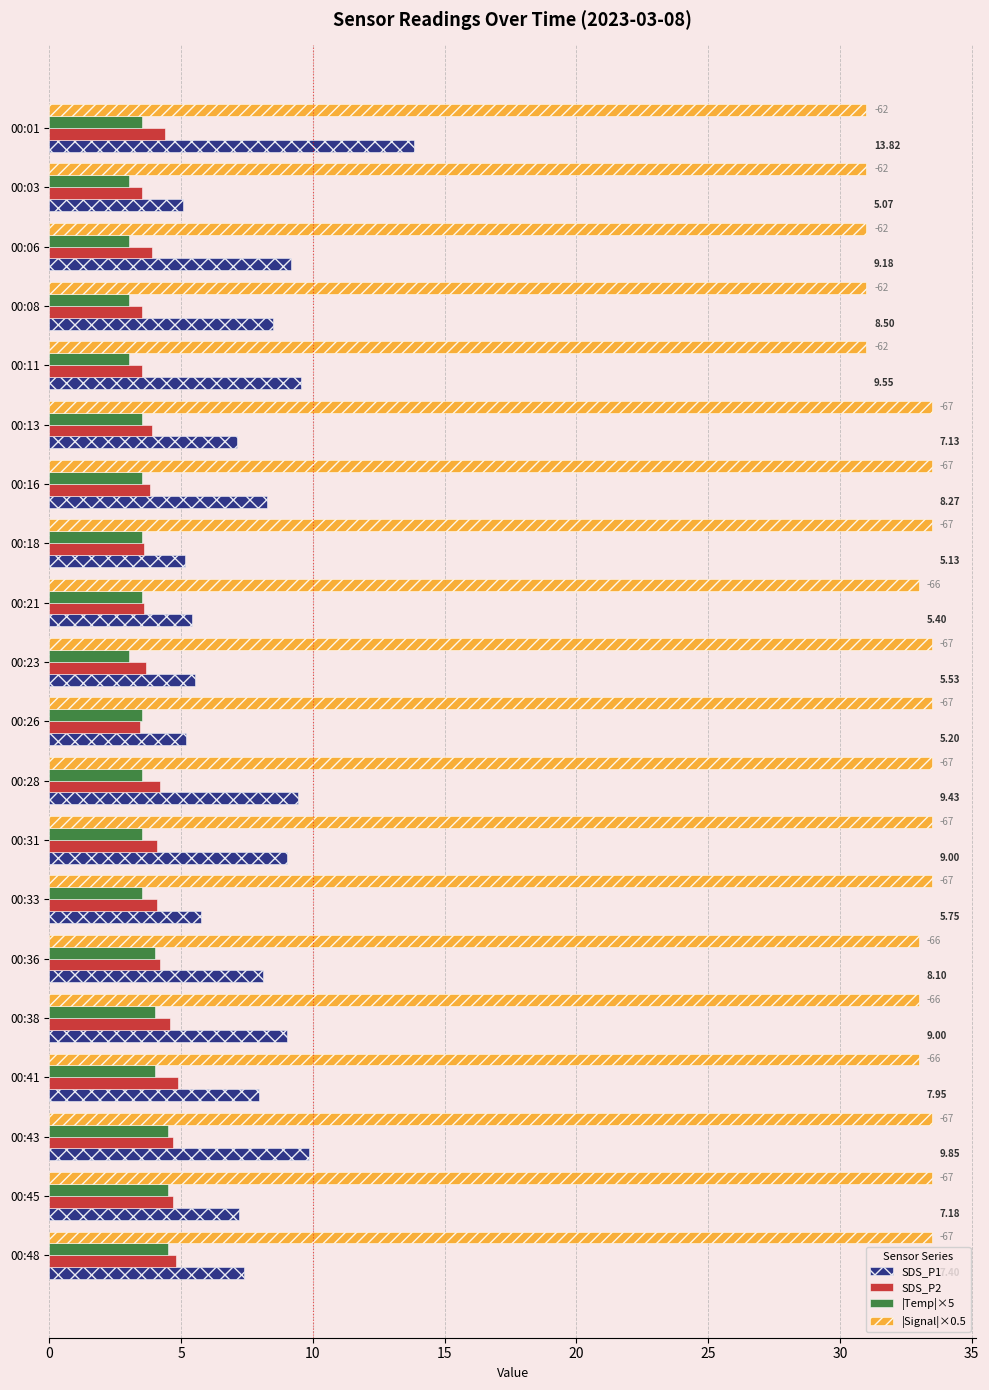

Which series has the largest range (max minus min)?

SDS_P1